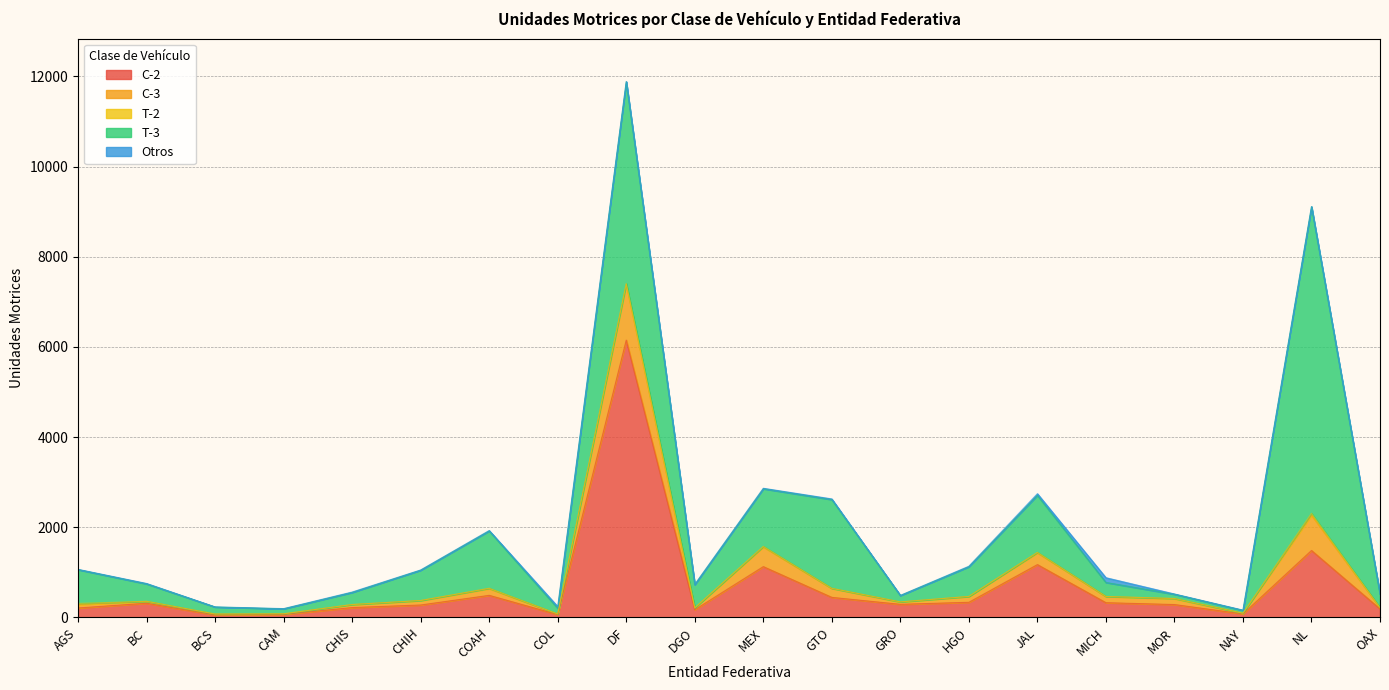

List the labels in order of C-2 value, smallest first.

BCS, COL, CAM, NAY, DGO, OAX, AGS, CHIS, CHIH, MOR, GRO, BC, MICH, HGO, GTO, COAH, MEX, JAL, NL, DF